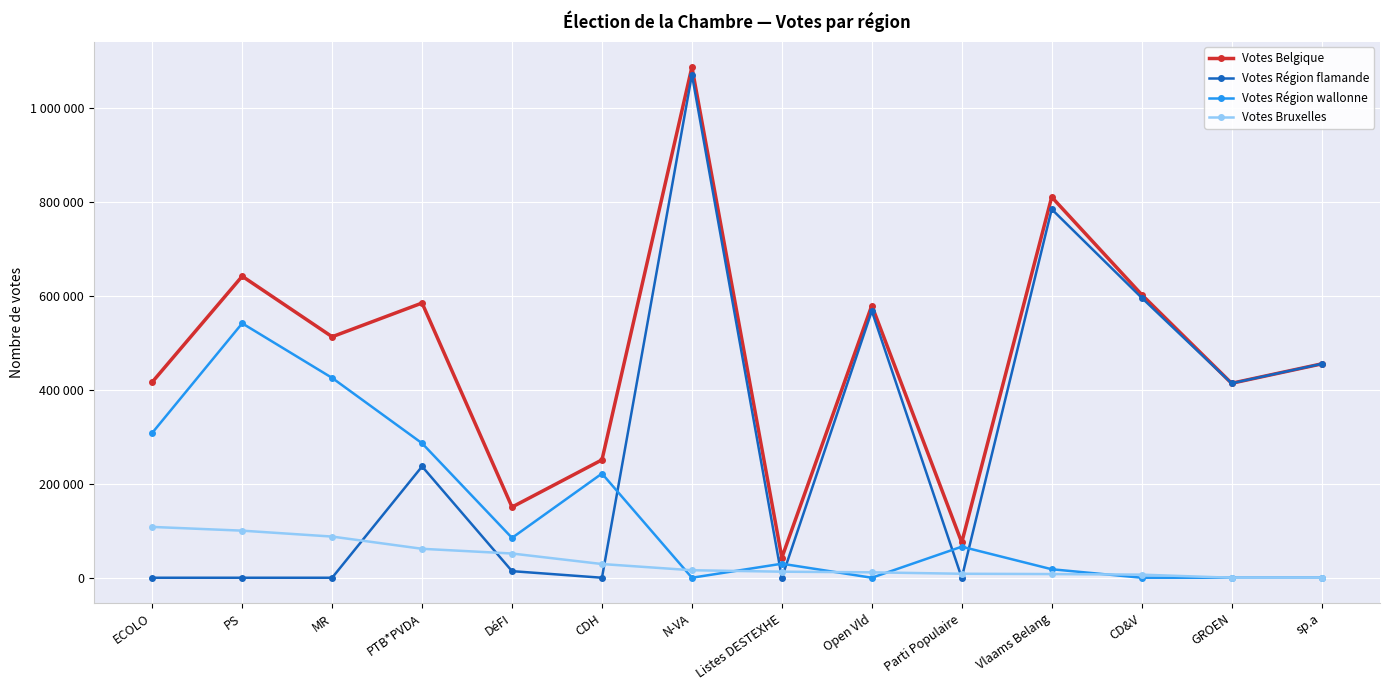

Is it true that Votes Région flamande equals 0 at CDH?

True